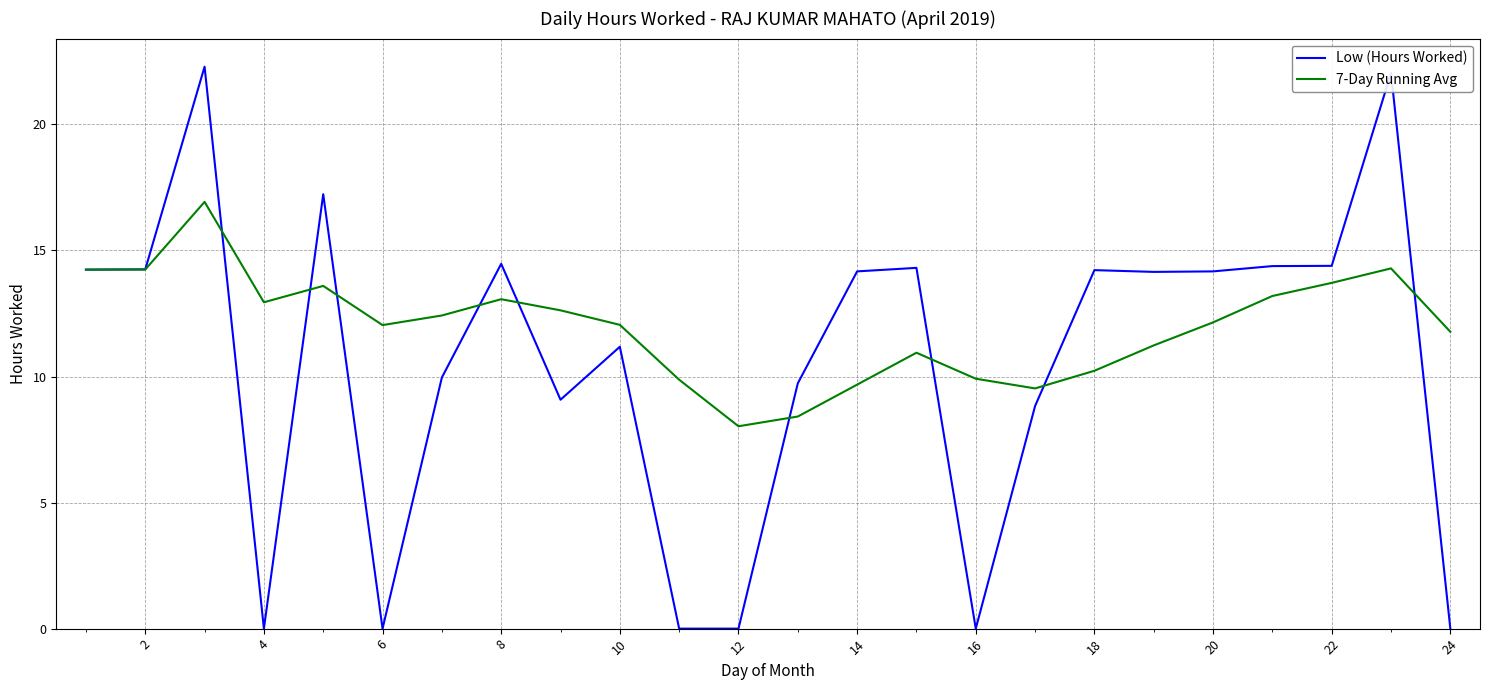

What is the highest value of the 7-Day Running Avg series?

16.9